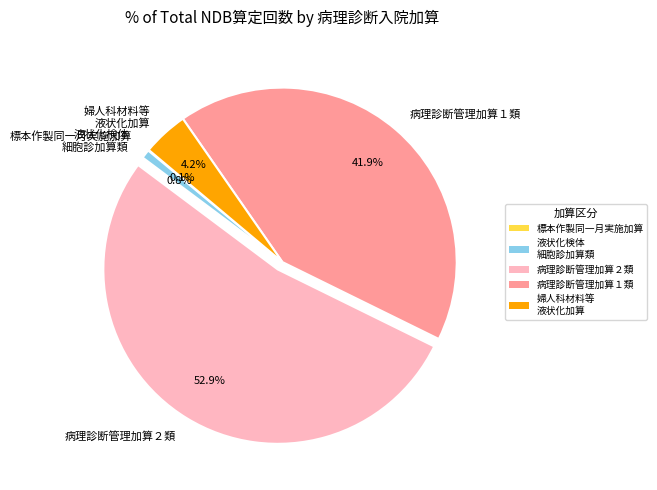

What is the largest slice in the pie chart?

病理診断管理加算２類